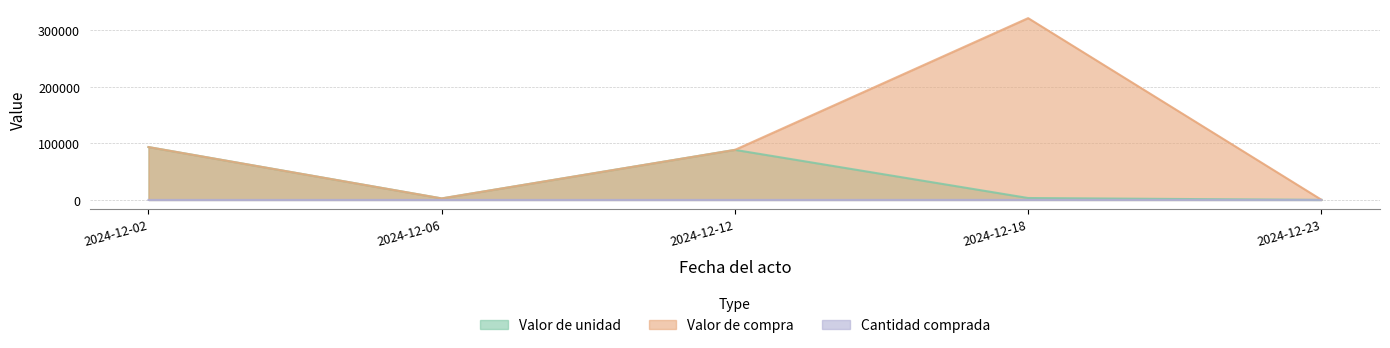

Is the value of Cantidad comprada at 2024-12-23 greater than the value of Valor de unidad at 2024-12-18?

No